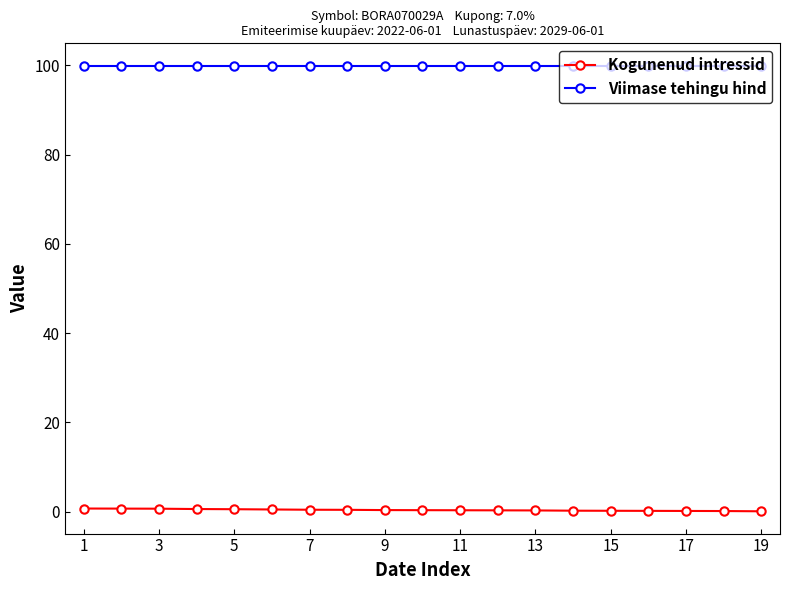

Rank the series by their maximum value, from highest to lowest.

Viimase tehingu hind, Kogunenud intressid